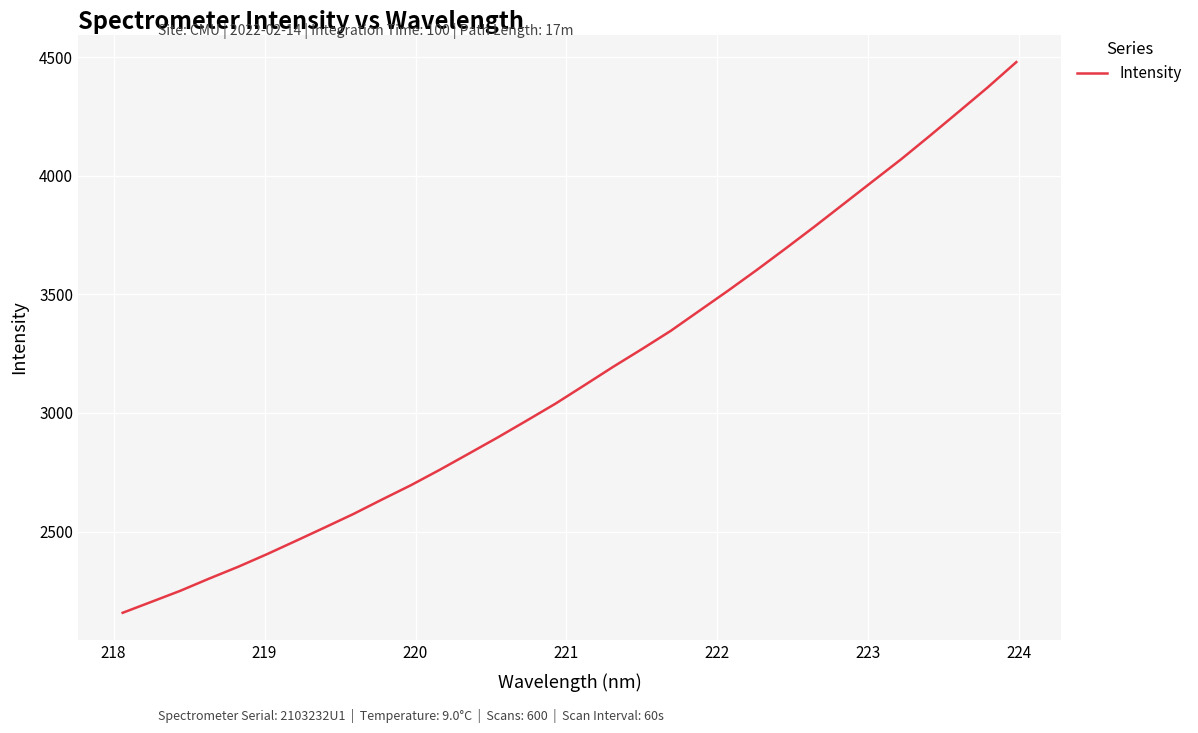

What is the difference between the maximum and minimum values?

2321.7